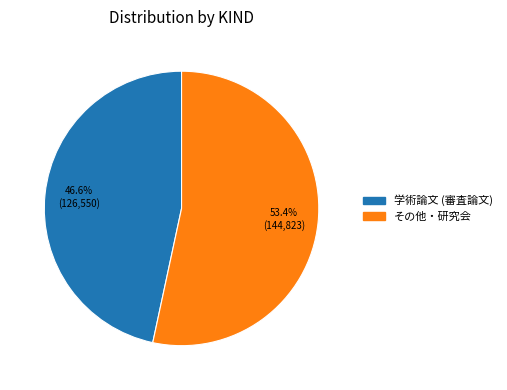

The 学術論文 (審査論文) slice represents 36% of the pie. True or false?

False